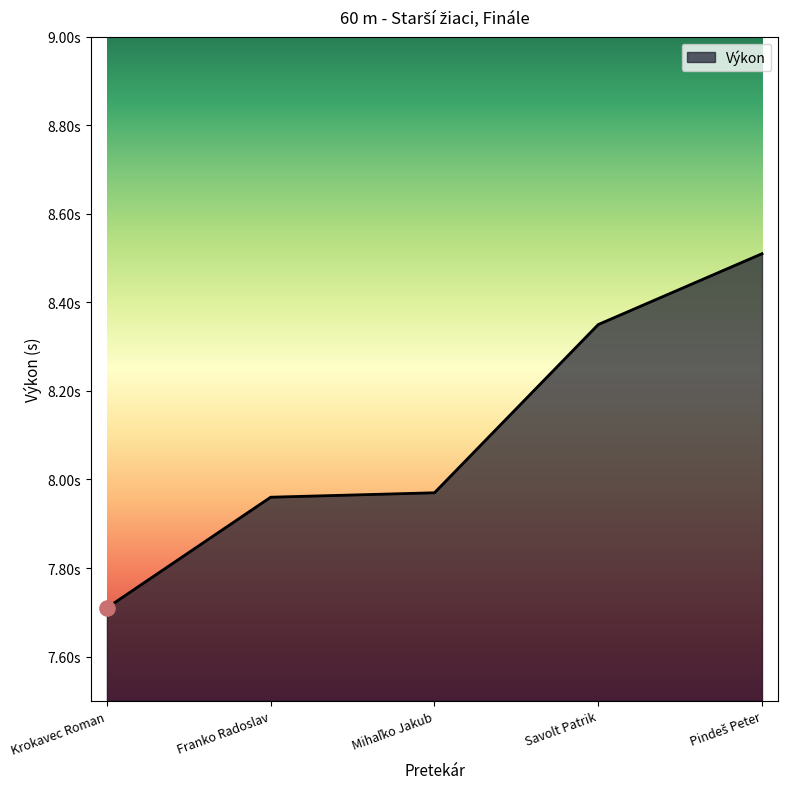

Approximately how many times larger is the value at Pindeš Peter compared to Savolt Patrik?

1.0